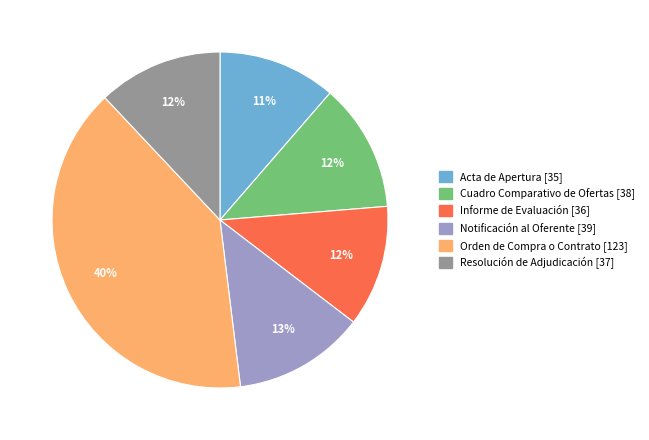

True or false: Orden de Compra o Contrato accounts for 40% of the total.

True